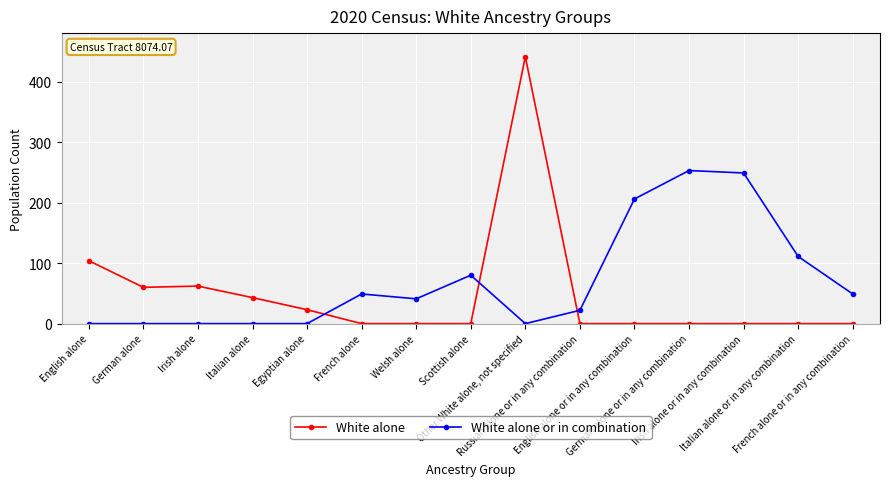

Rank the series by their average value, from highest to lowest.

White alone or in combination, White alone